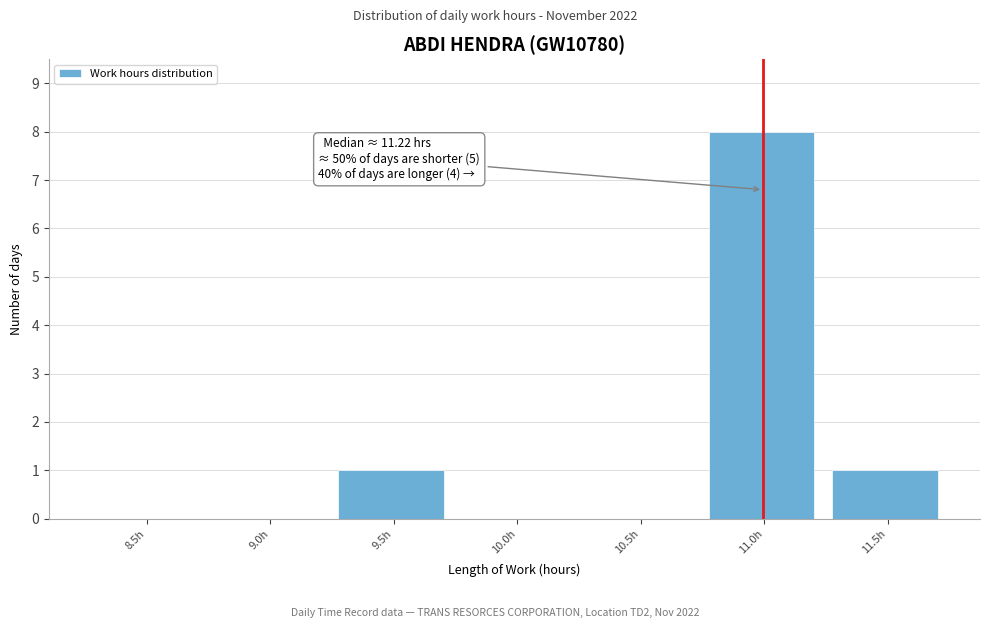

Reading right to left, transcribe all the data shown in this chart.

11.5h=1	11.0h=8	10.5h=0	10.0h=0	9.5h=1	9.0h=0	8.5h=0